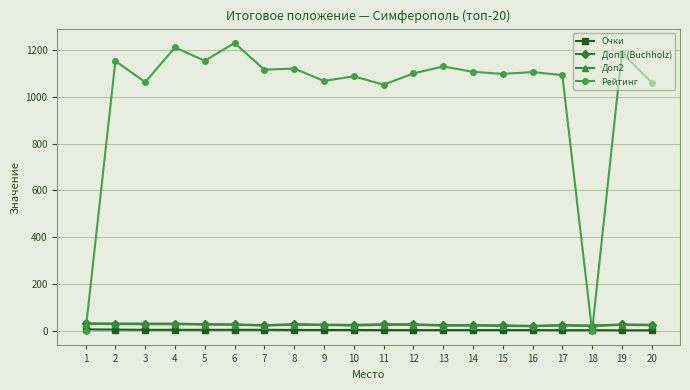

True or false: Рейтинг has more than 2 points higher than both neighbors.

True